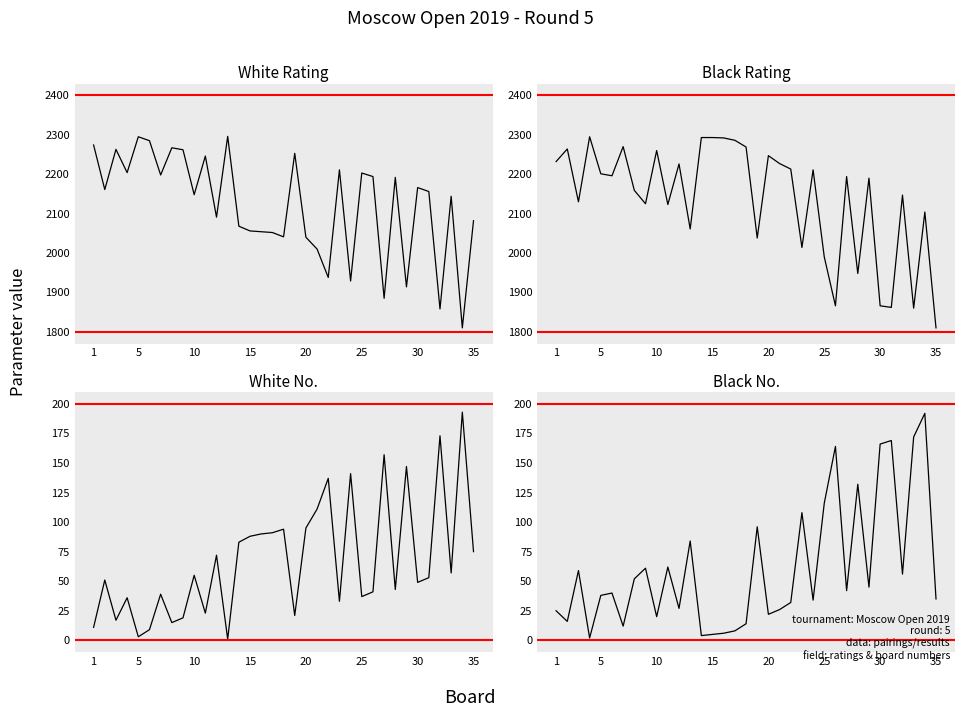

Which series has the widest spread of values?

White Rating